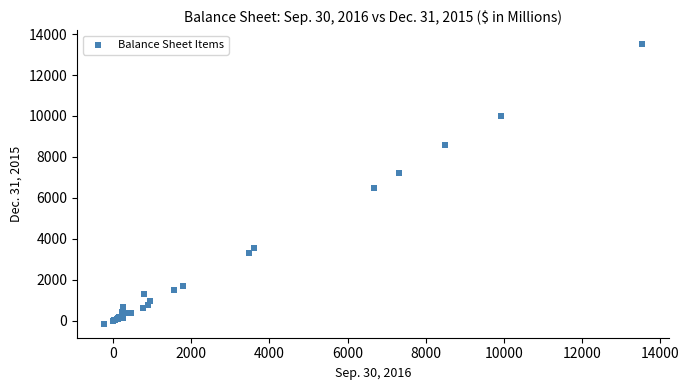

What Y value in the scatter plot is closest to 6678?

6456.2